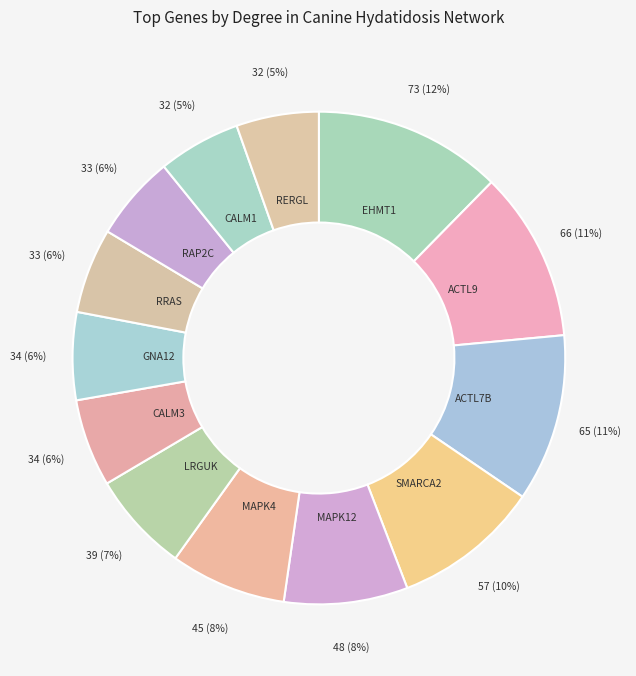

Combined, do GNA12 and MAPK12 account for over 50%?

No